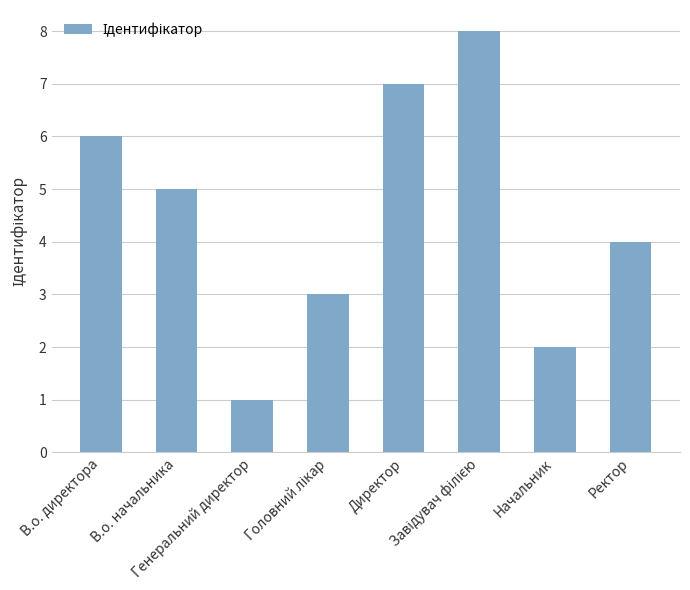

How many bars are there in total?

8